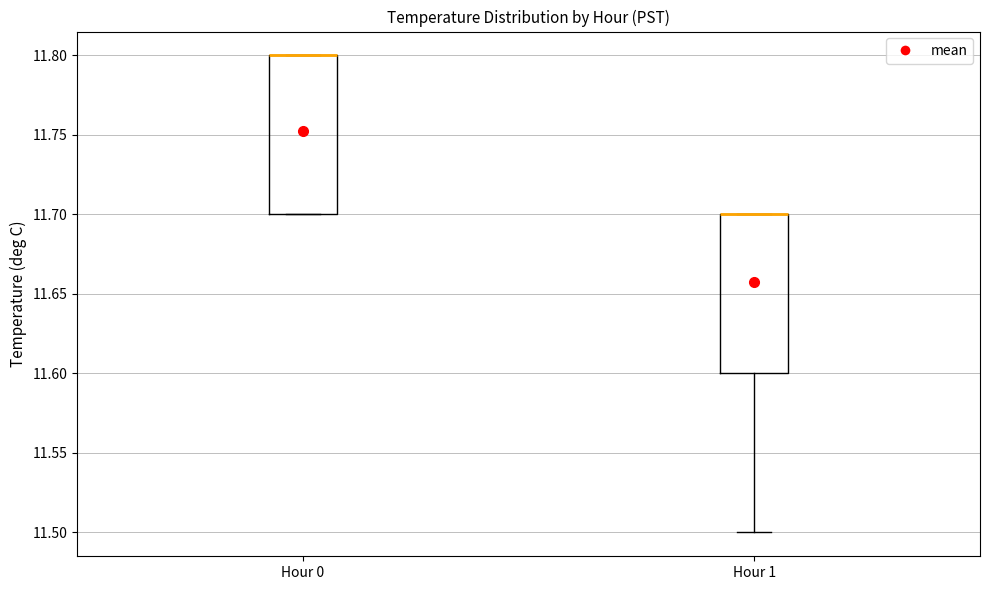

Where is the upper edge of the box for Hour 1 on the y-axis? The values are not printed on the chart, so give them approximately, as read against the axis.

11.7